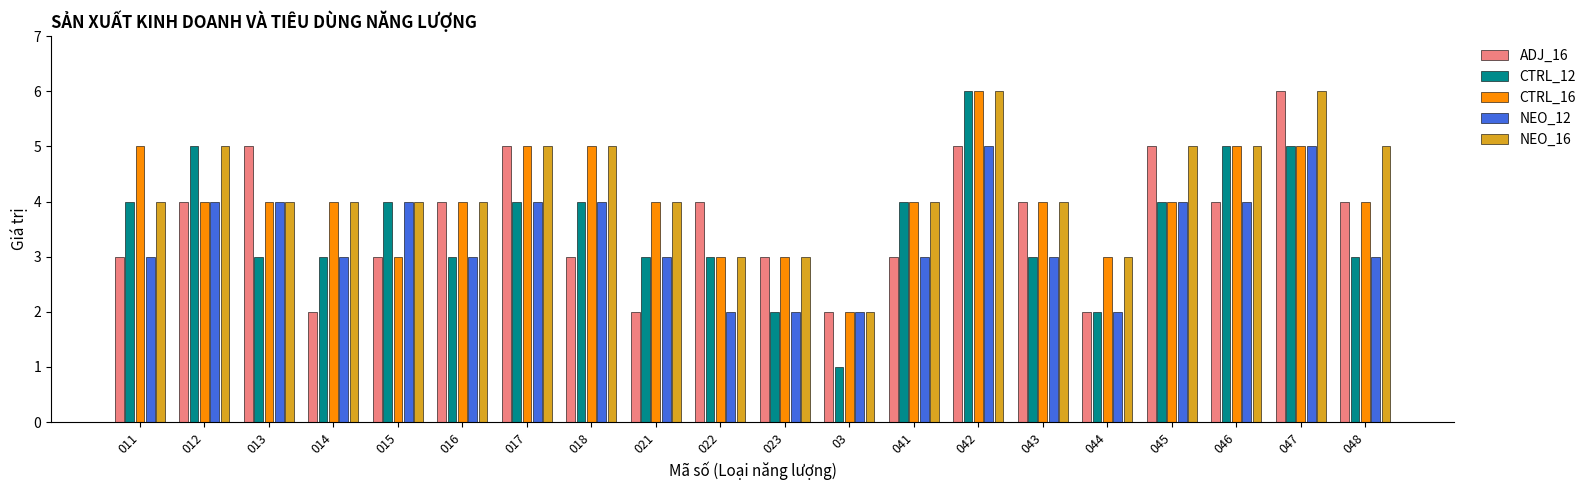

What are all the series names shown in the legend?

ADJ_16, CTRL_12, CTRL_16, NEO_12, NEO_16